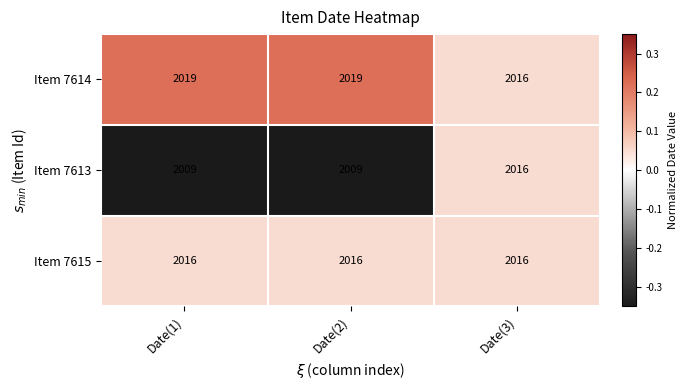

Read the Item 7614 value at Date(2).

2019